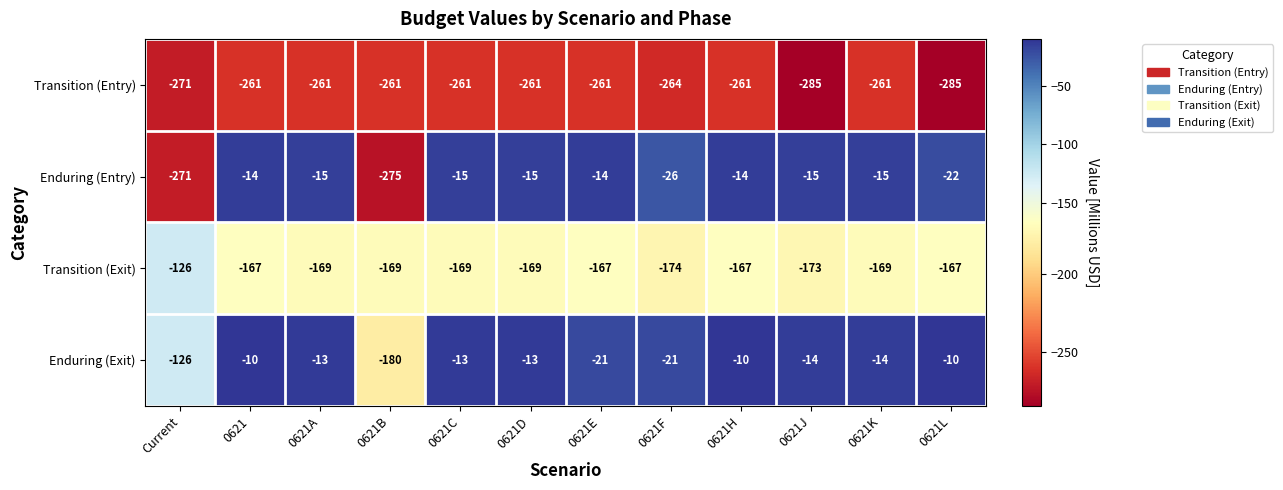

Rank the series at 0621B from lowest to highest value.

Enduring (Entry), Transition (Entry), Enduring (Exit), Transition (Exit)